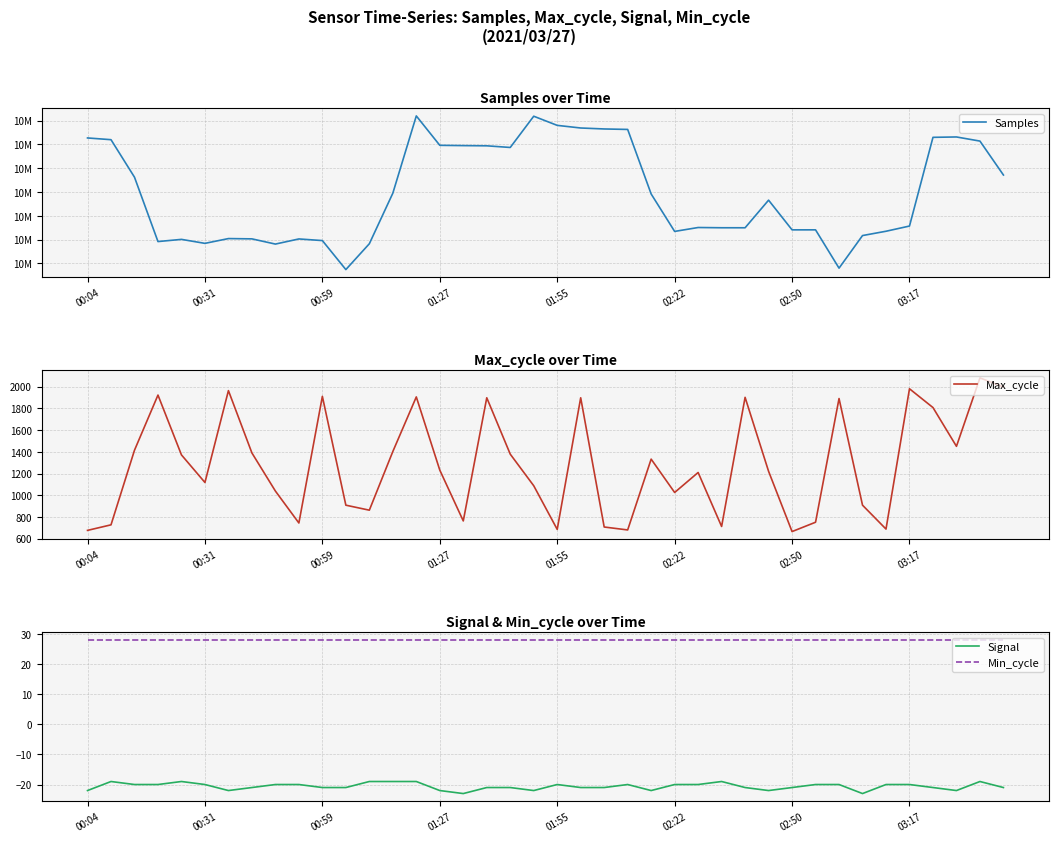

True or false: Signal and Min_cycle intersect in this chart.

False